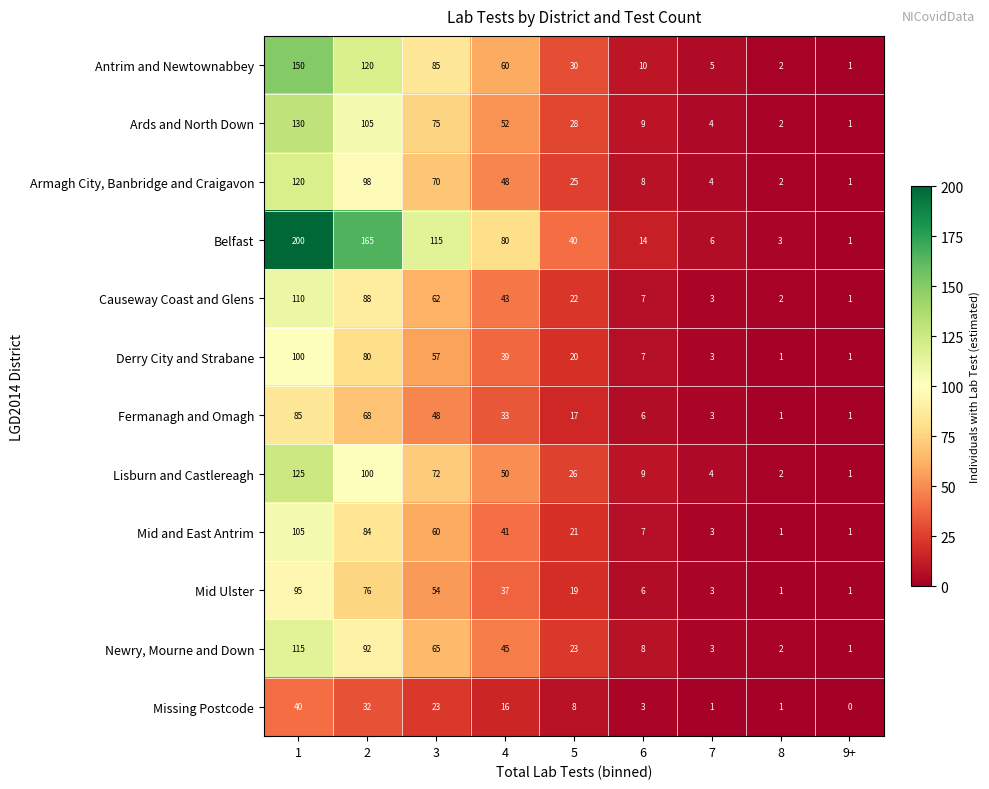

At which category does the chart reach its minimum across all series?

9+